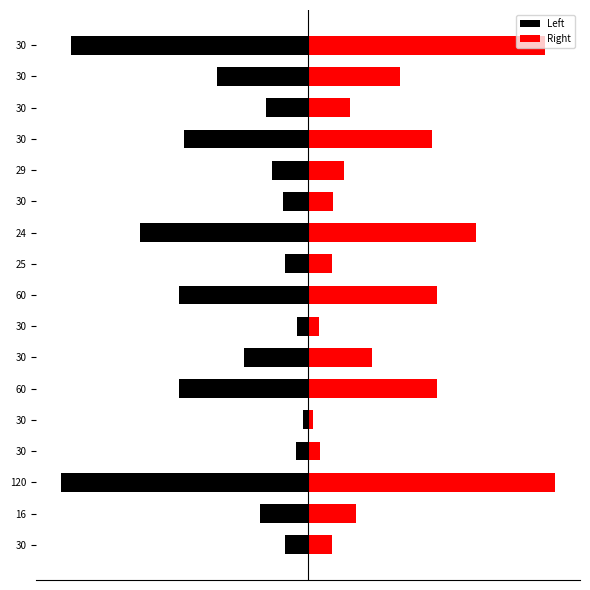

What is the value of the Left bar at the 5th from the left?

-0.4